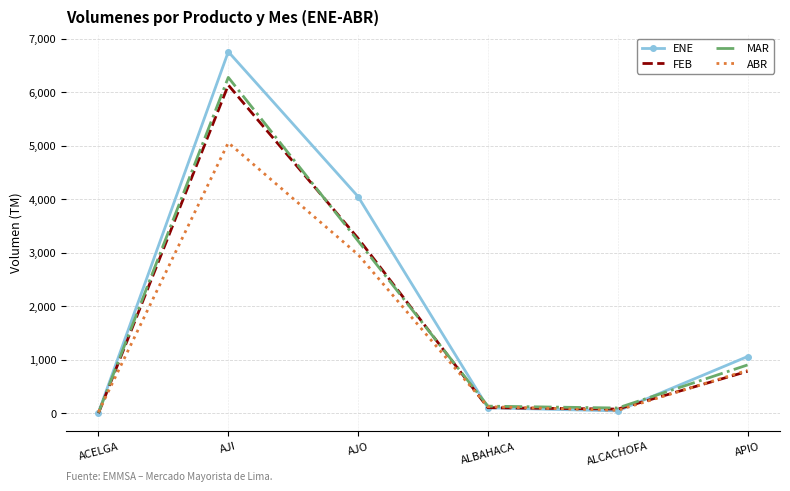

Read the ENE value at APIO, to the nearest 100.

1100